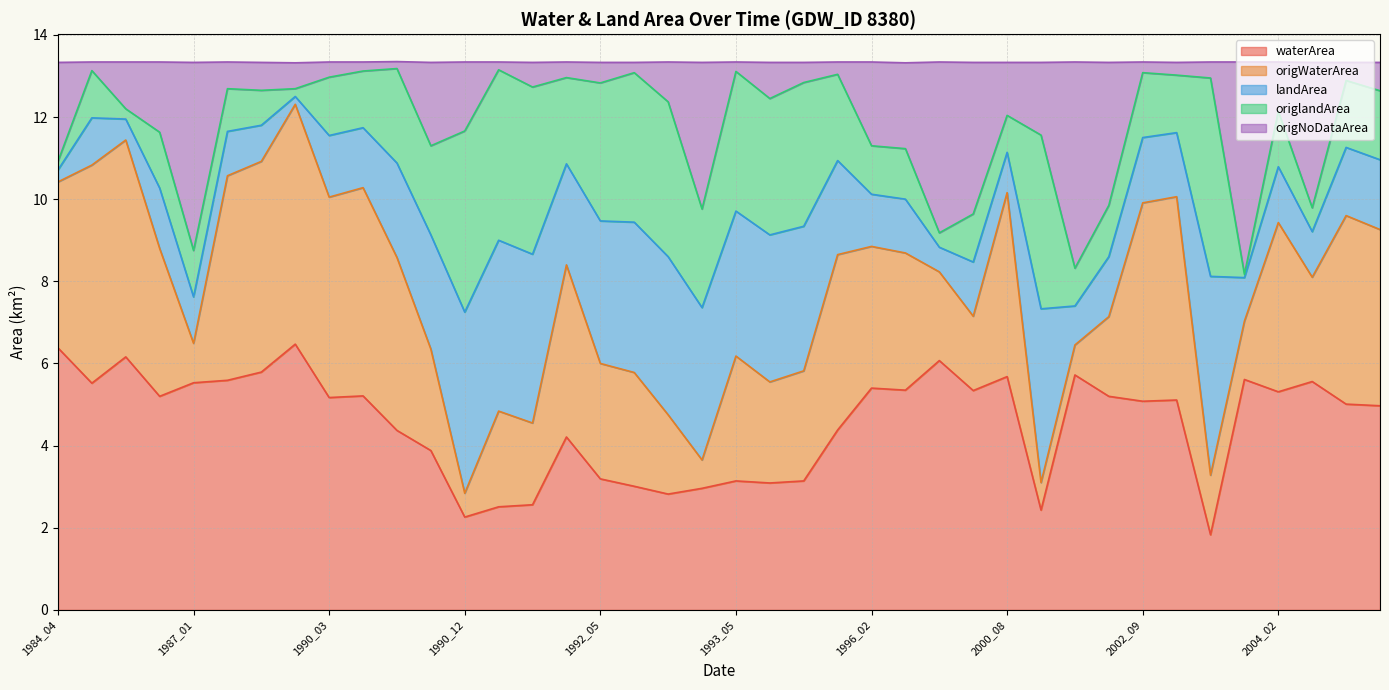

At which label does origWaterArea reach its minimum?

1990_12